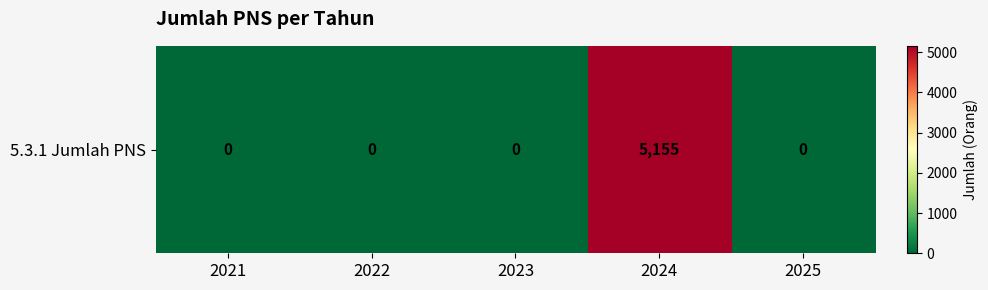

What is the difference between the values at 2023 and 2024?

5155